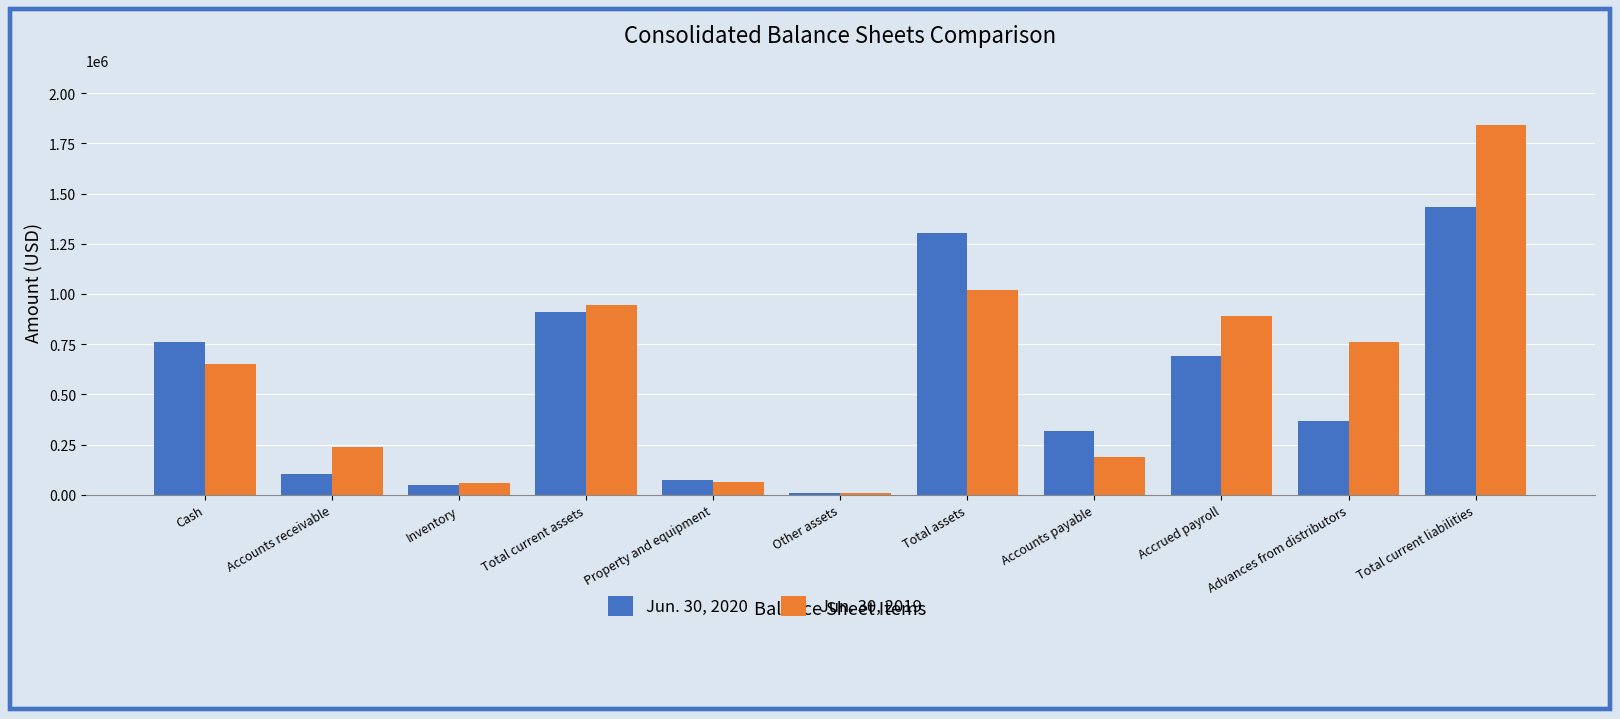

The value of Jun. 30, 2019 at Advances from distributors is 760000. True or false?

True